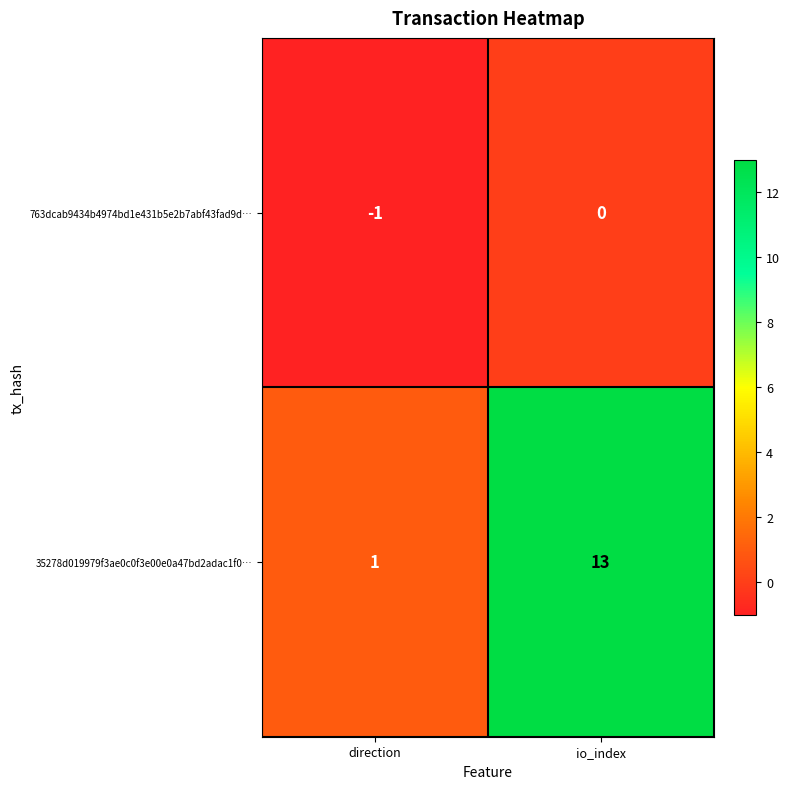

Which category has the lowest value across all series?

direction